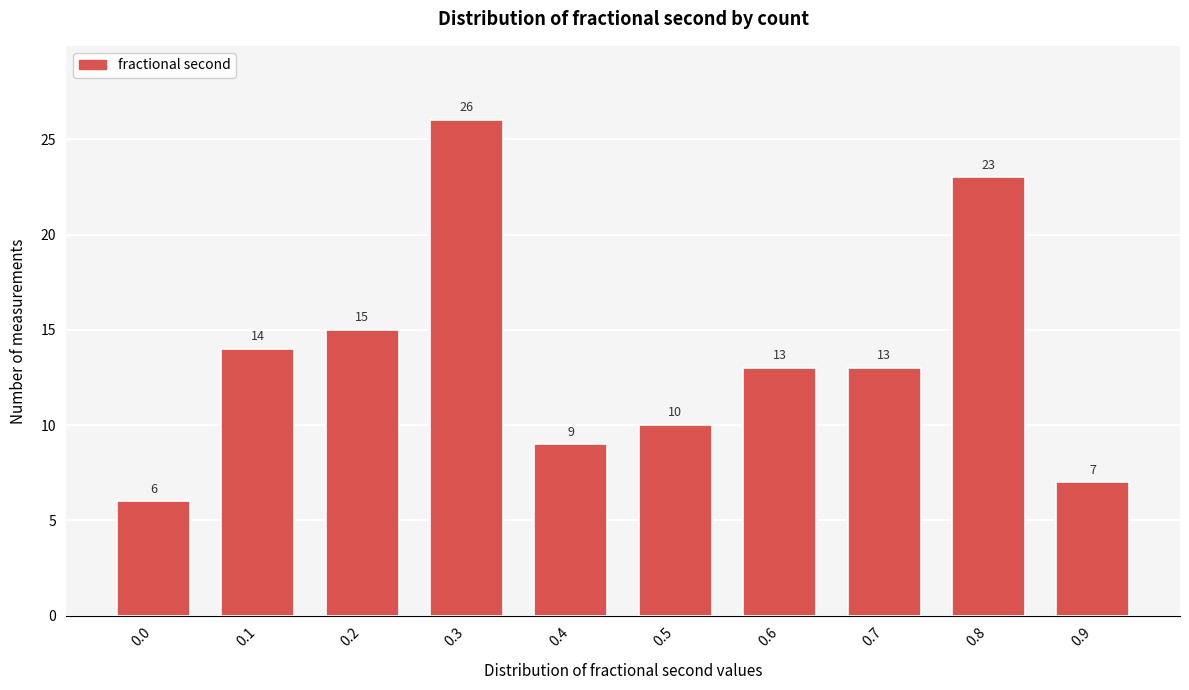

Reading left to right, list all the values displayed in this chart.

6	14	15	26	9	10	13	13	23	7